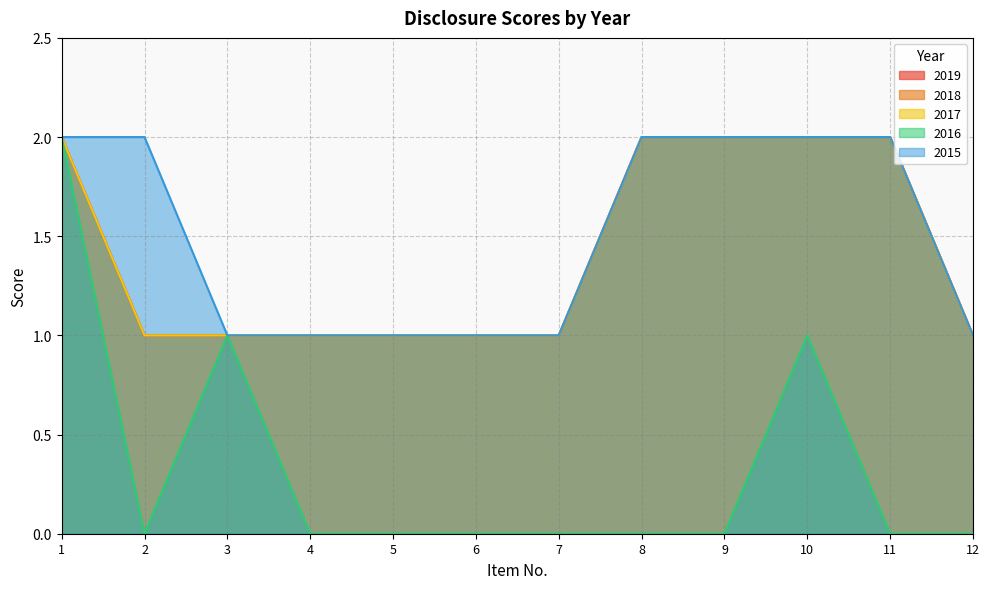

The value of 2017 at 3 is 1. True or false?

True